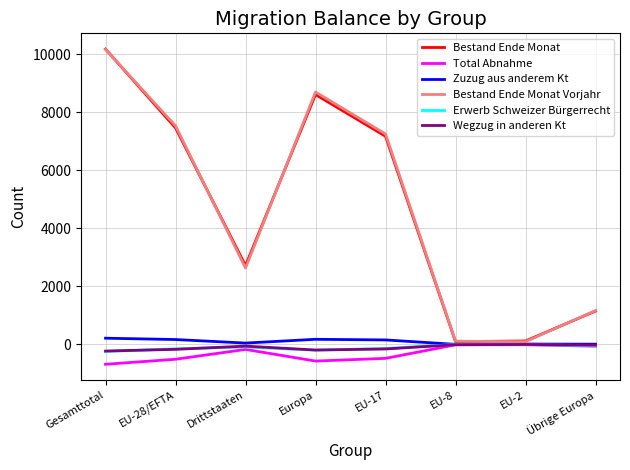

In Bestand Ende Monat Vorjahr, how many points are higher than both neighbors (excluding endpoints)?

1